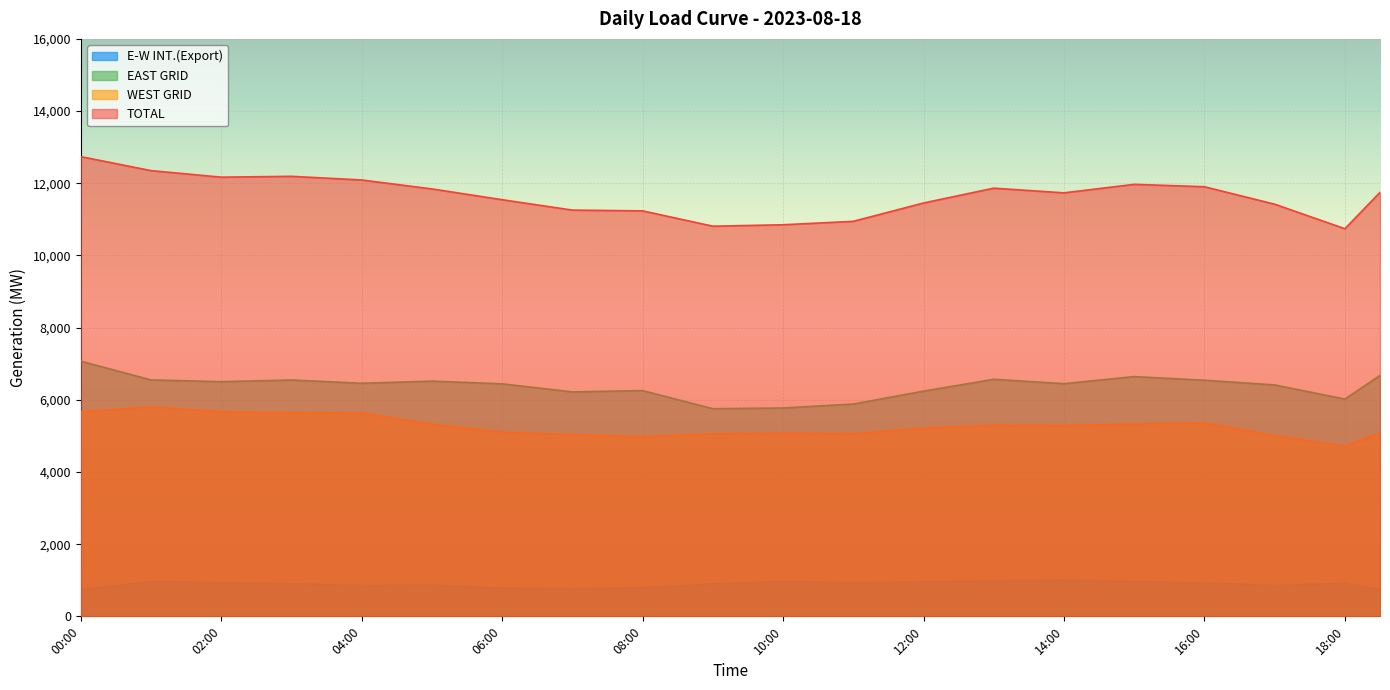

What are all the series names shown in the legend?

E-W INT.(Export), EAST GRID, WEST GRID, TOTAL